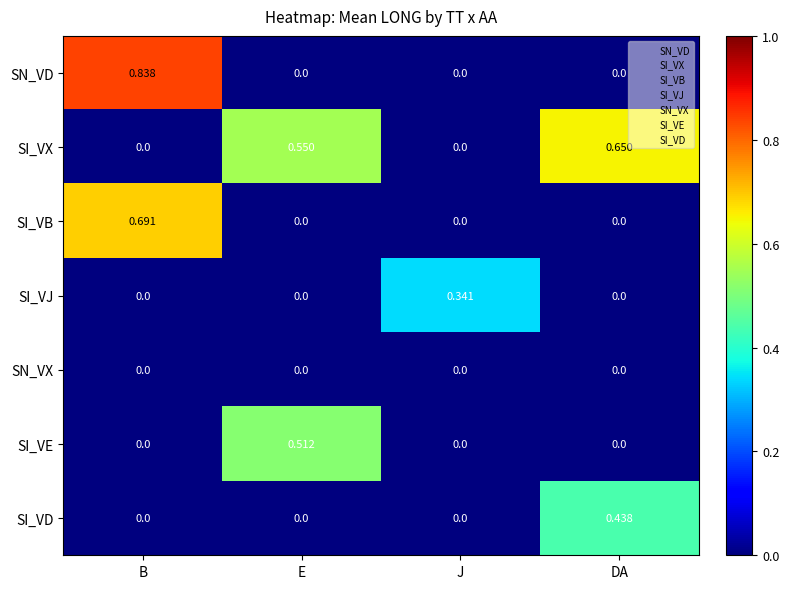

Which series has the largest range (max minus min)?

SN_VD